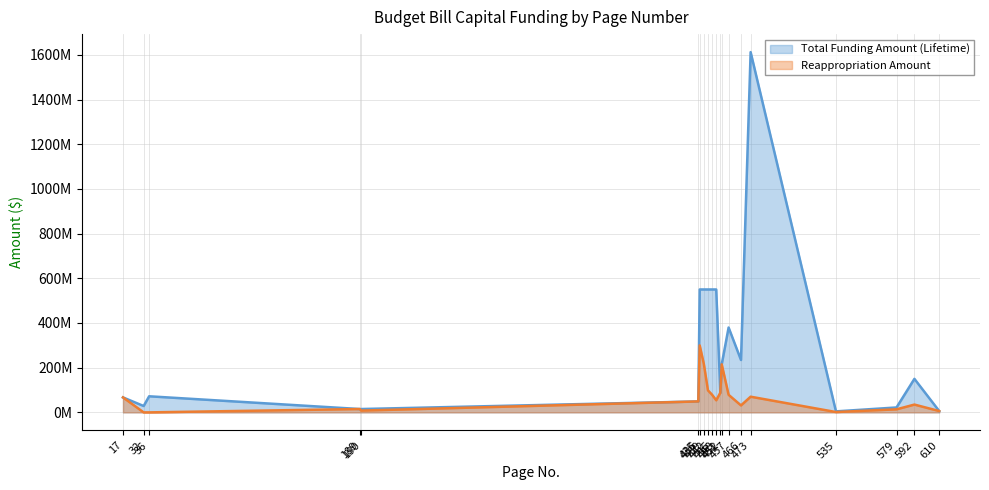

The value of Total Funding Amount (Lifetime) at 466 is 234400000. True or false?

True